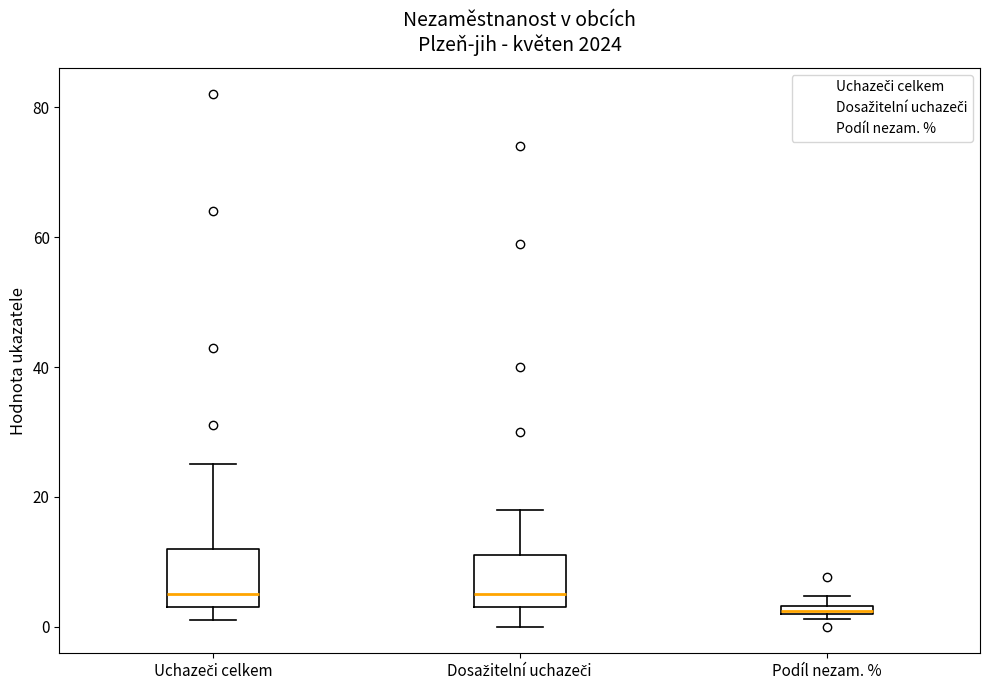

Which box's median line is the lowest?

Podíl nezam. %